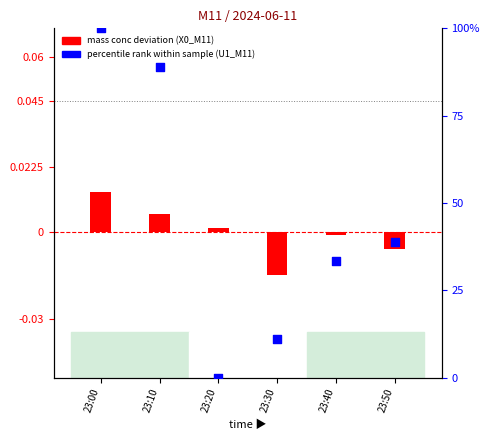

Which series has the largest total across all categories?

U1_M11 (RH pct rank)